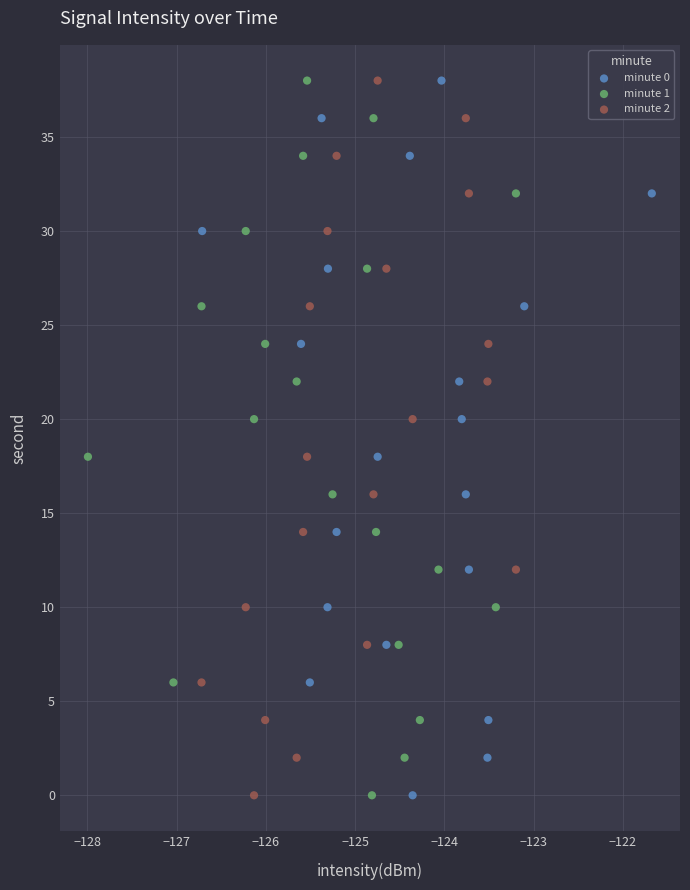

What are all the series names shown in the legend?

minute 0, minute 1, minute 2